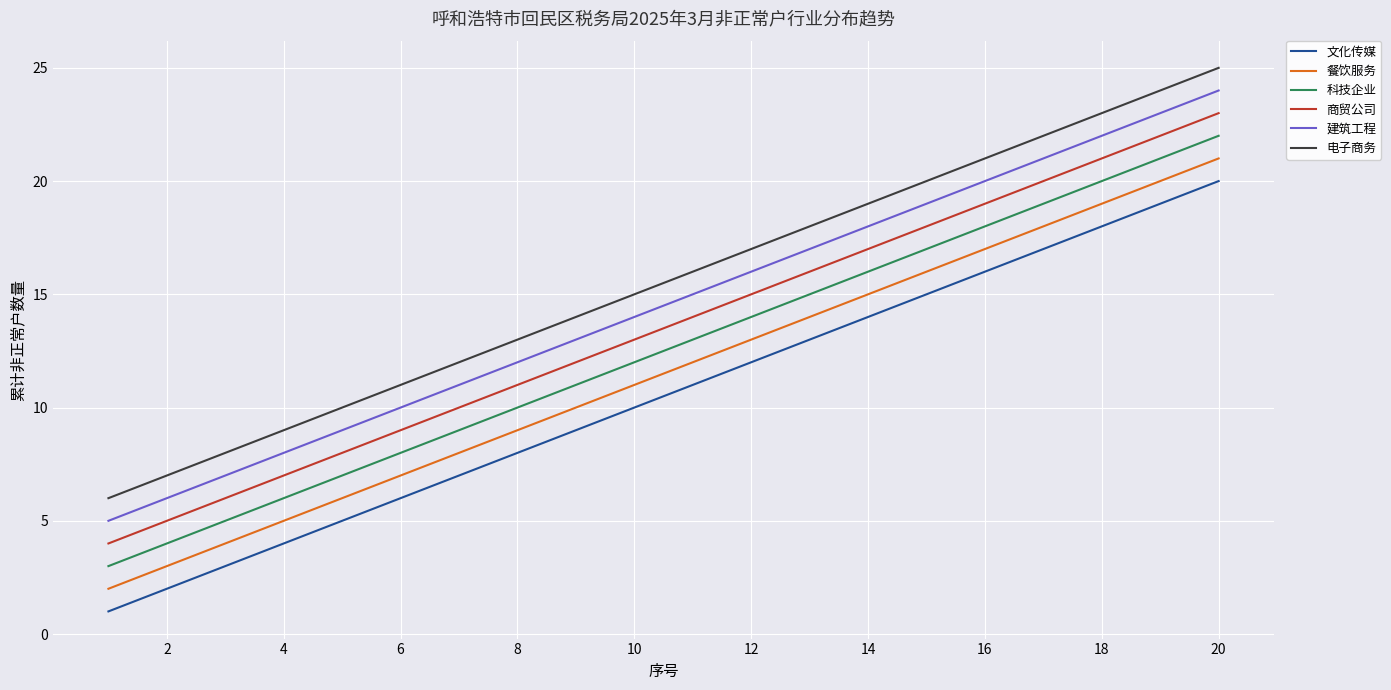

What is the lowest value of the 建筑工程 series?

5